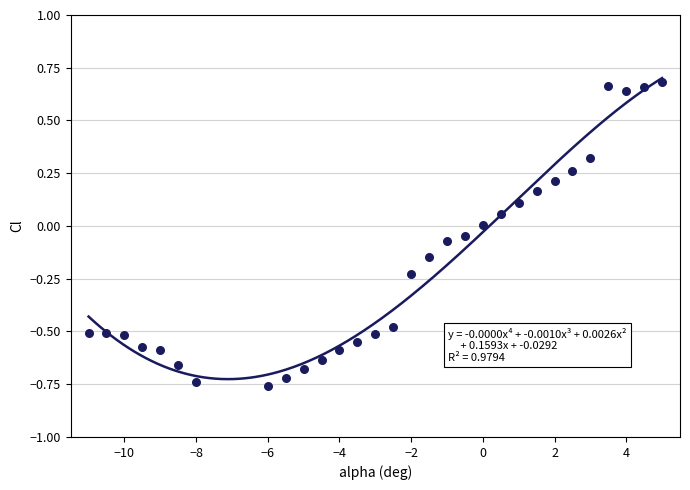

What is the range of X values (max minus min)?

16.0